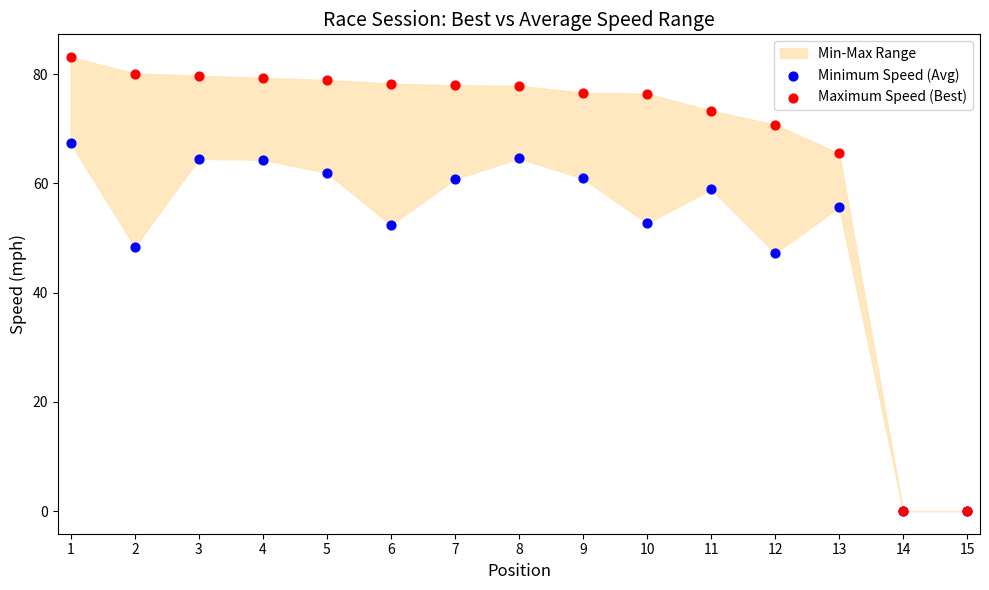

In the Minimum Speed (Avg) series, what Y value is closest to 33?

47.2